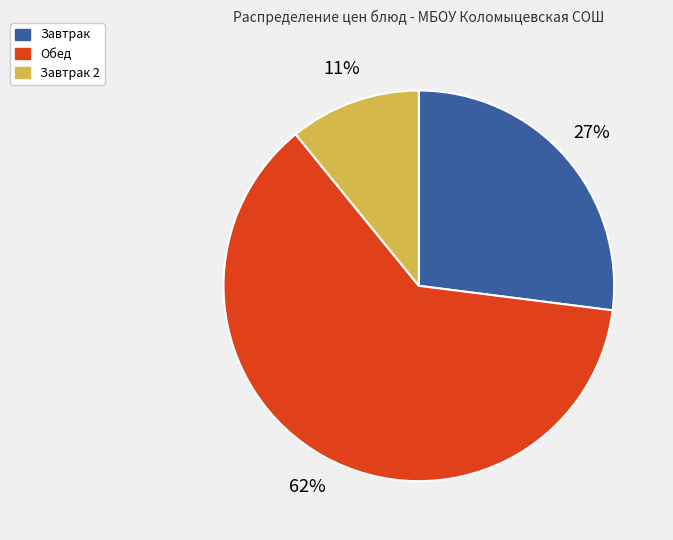

Combined, do Обед and Завтрак 2 account for over 50%?

Yes